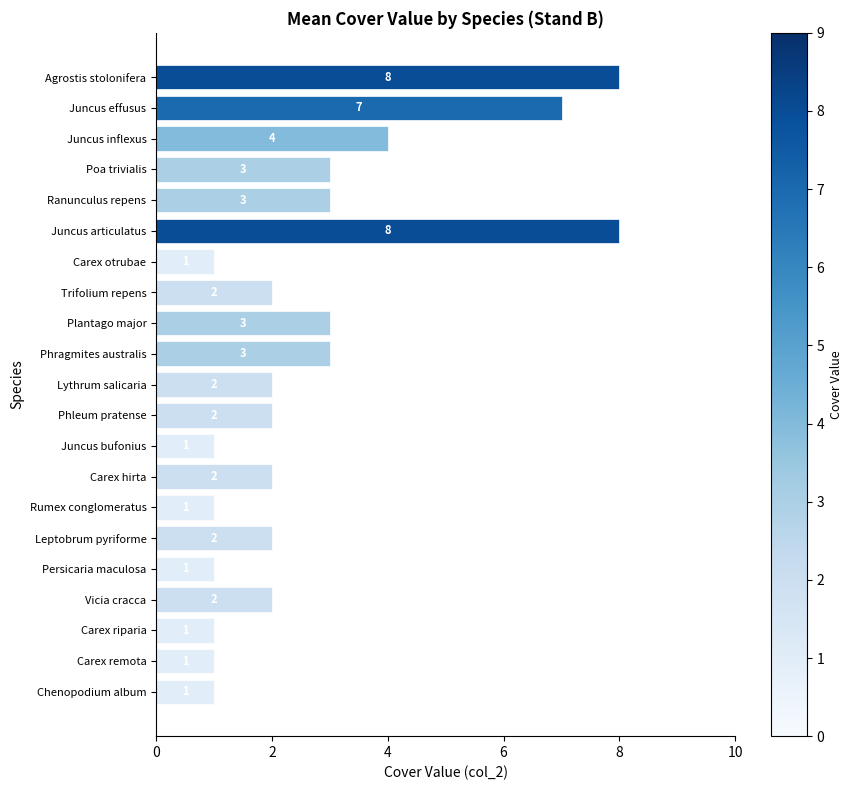

Approximately how many times larger is the value at Carex hirta compared to Ranunculus repens?

0.7